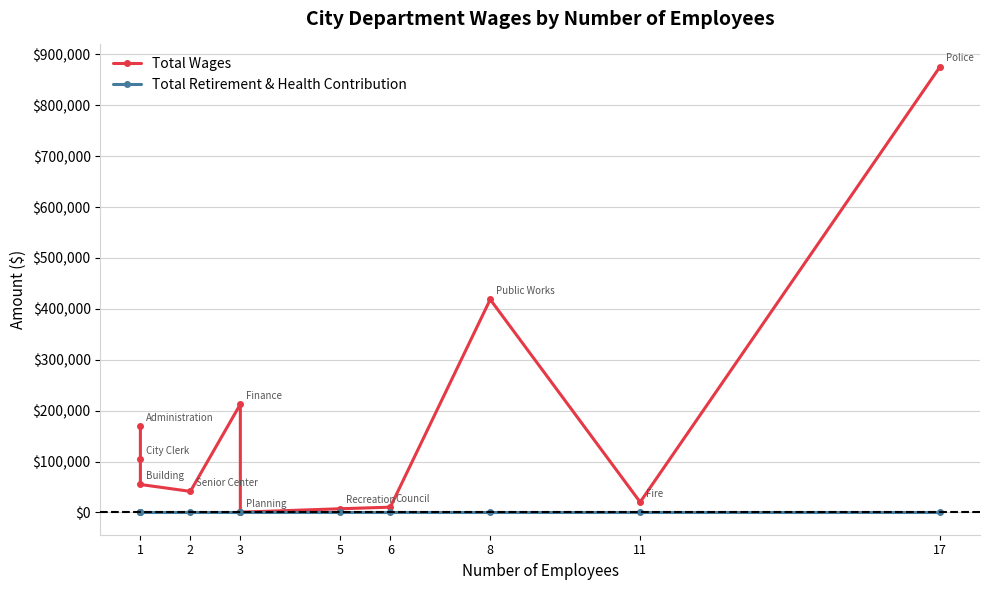

Reading left to right, extract all data points from this chart.

Total Wages: 169638	104290	54925	41375	212652	500	7262	10334	418559	20295	875865
Total Retirement & Health Contribution: 0	0	0	0	0	0	0	0	0	0	0